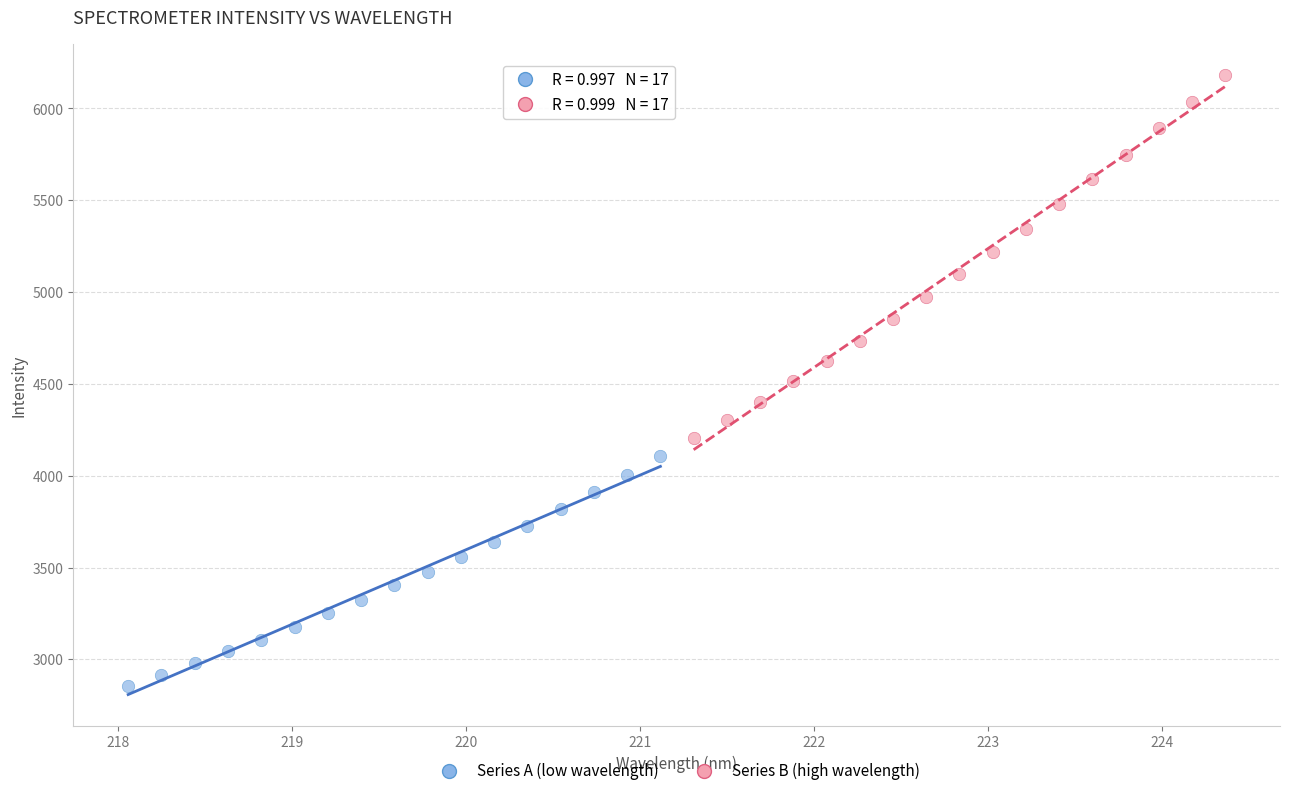

Which series contains the highest Y value?

Series B (high wavelength)